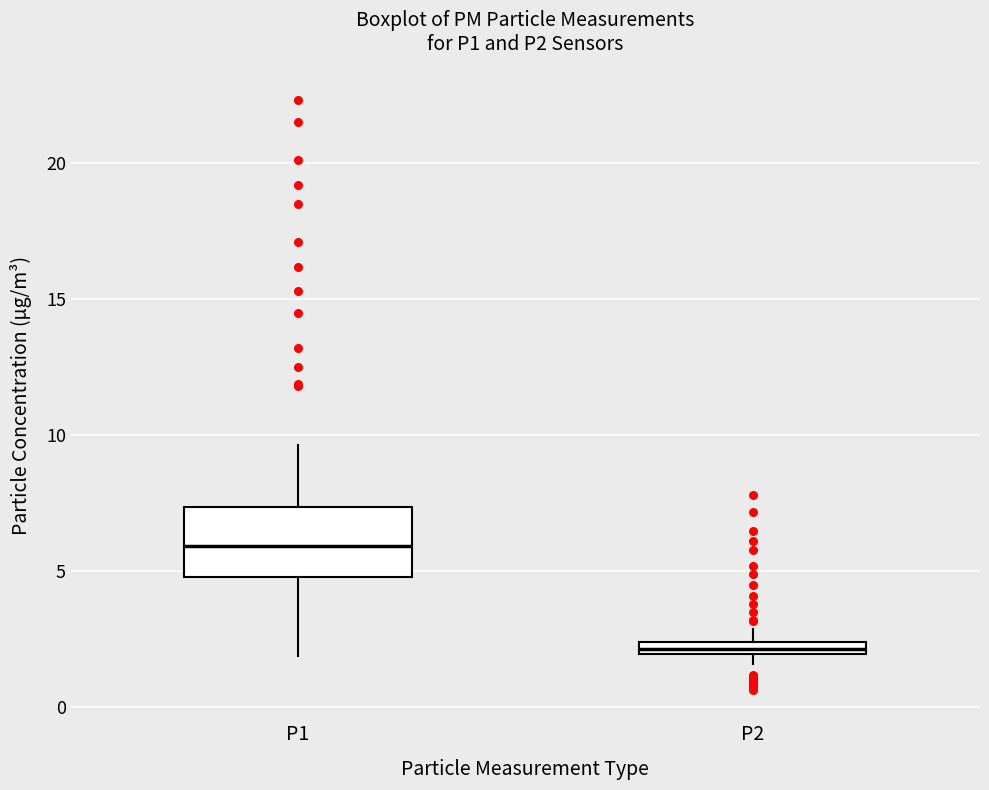

Comparing the boxes themselves (not the whiskers), which one is the tallest?

P1